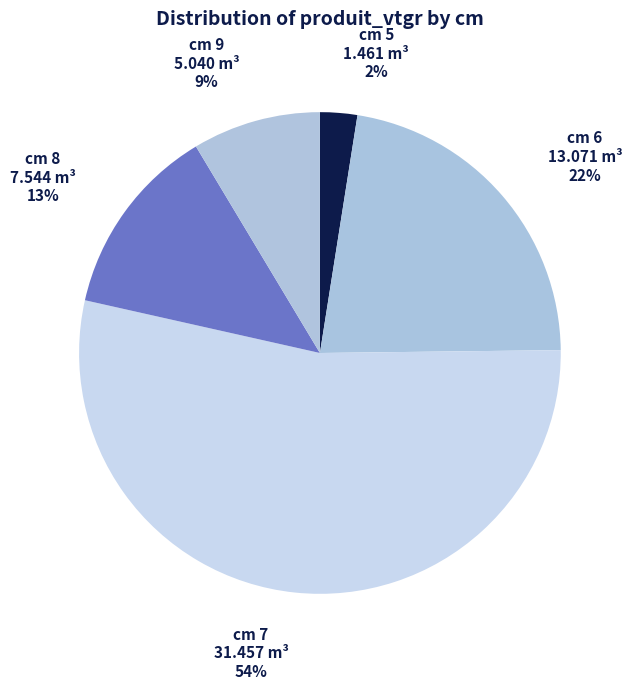

Do cm 7 and cm 9 together represent more than half of the pie?

Yes